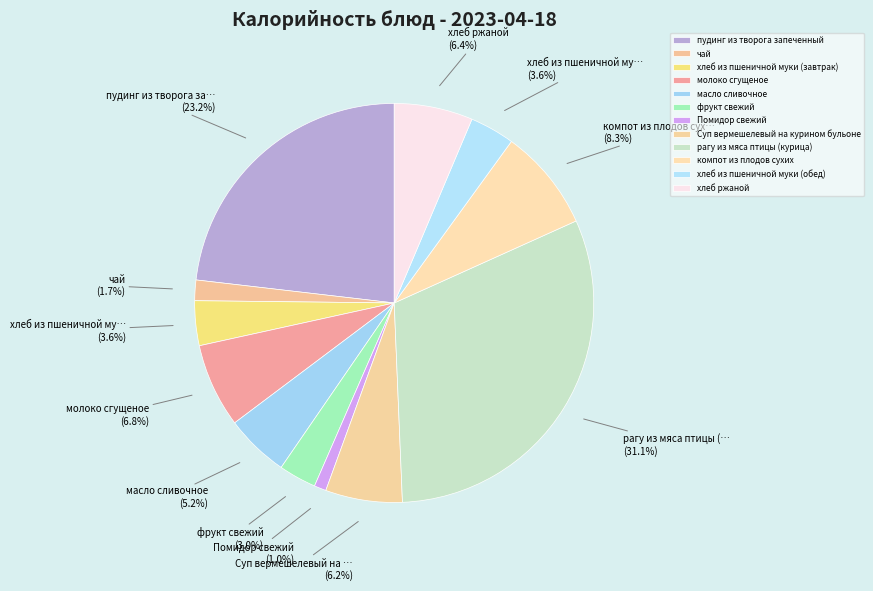

Rank the categories by value from highest to lowest.

рагу из мяса птицы (курица), пудинг из творога запеченный, компот из плодов сухих, молоко сгущеное, хлеб ржаной, Суп вермешелевый на курином бульоне, масло сливочное, хлеб из пшеничной муки (завтрак), хлеб из пшеничной муки (обед), фрукт свежий, чай, Помидор свежий